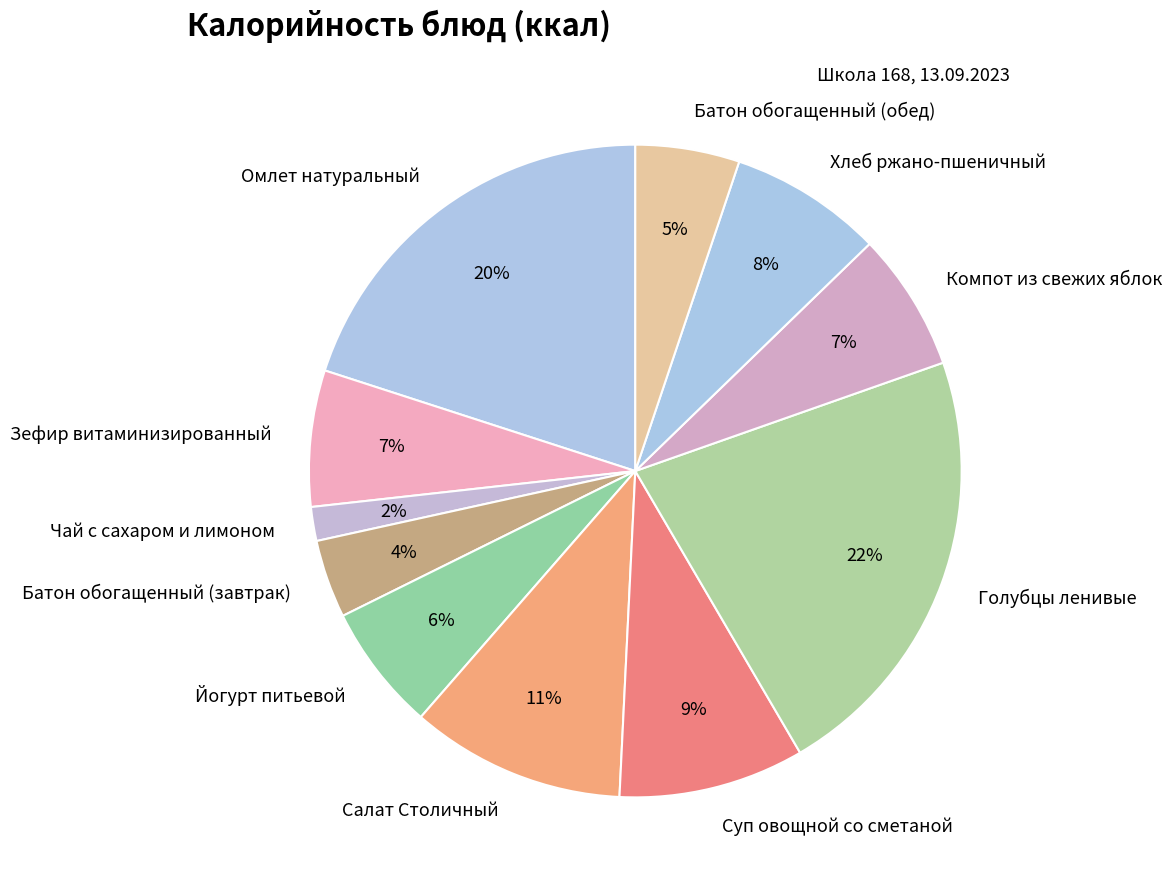

Which has a higher value, Компот из свежих яблок or Йогурт питьевой?

Компот из свежих яблок